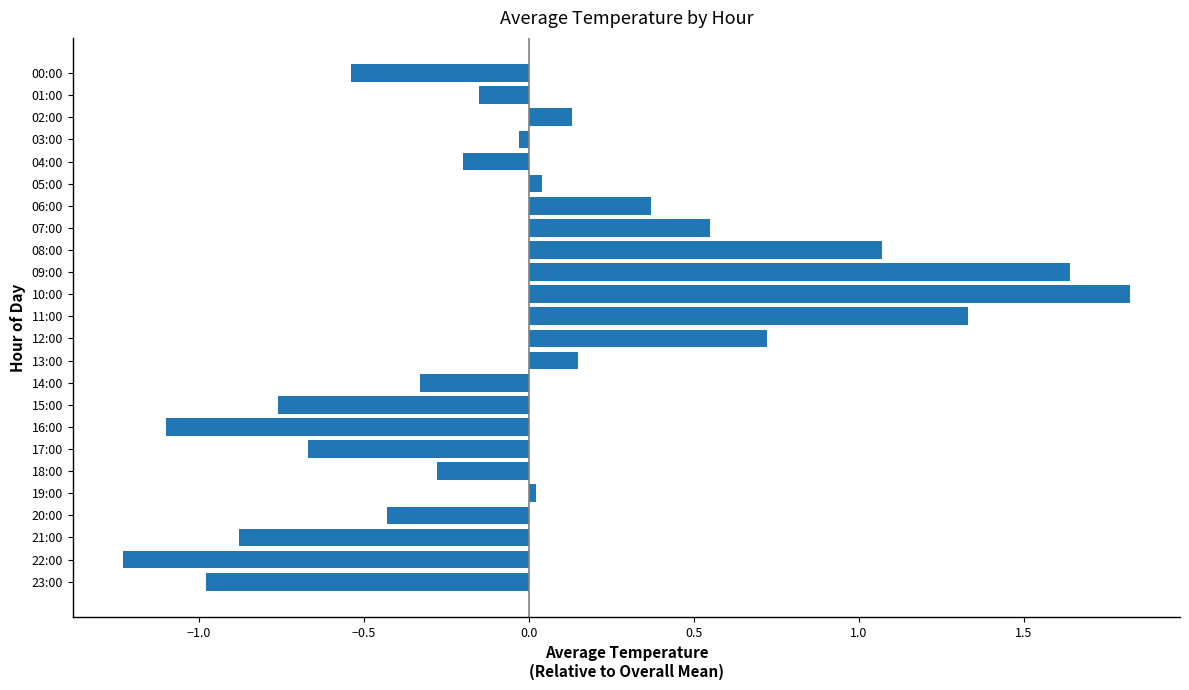

What is the difference between the second highest and second lowest values?

2.7